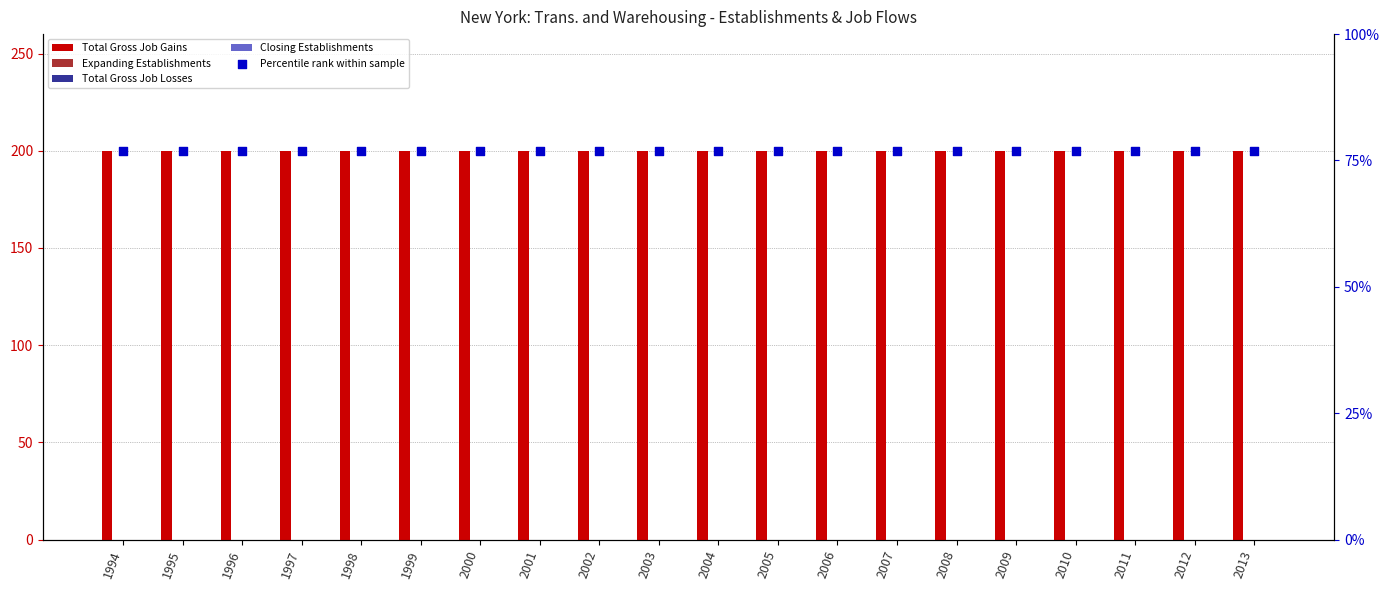

Which series has the largest total across all categories?

Total Gross Job Gains